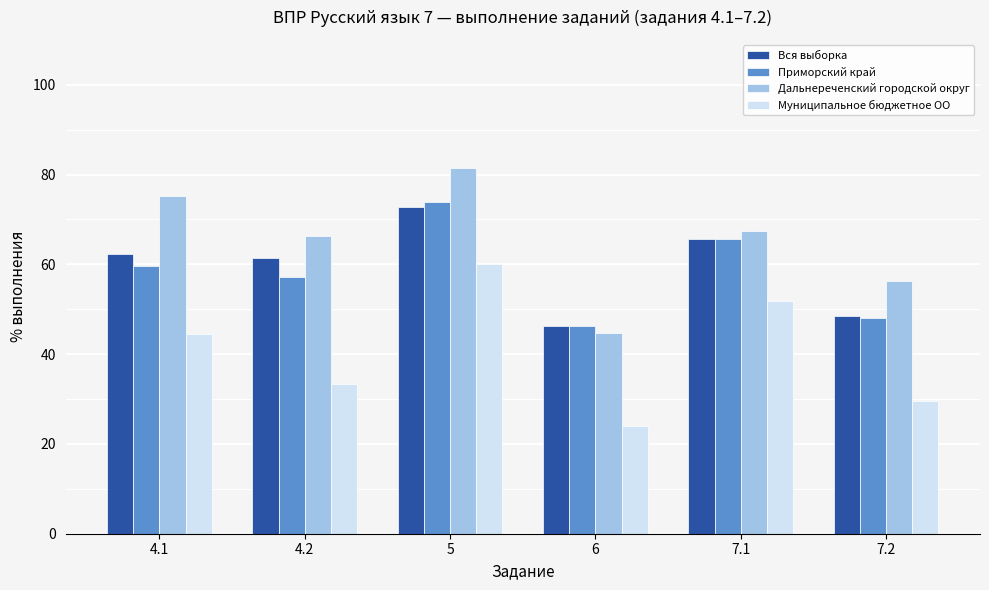

What is the difference between the Приморский край values at 4.1 and 4.2?

2.4